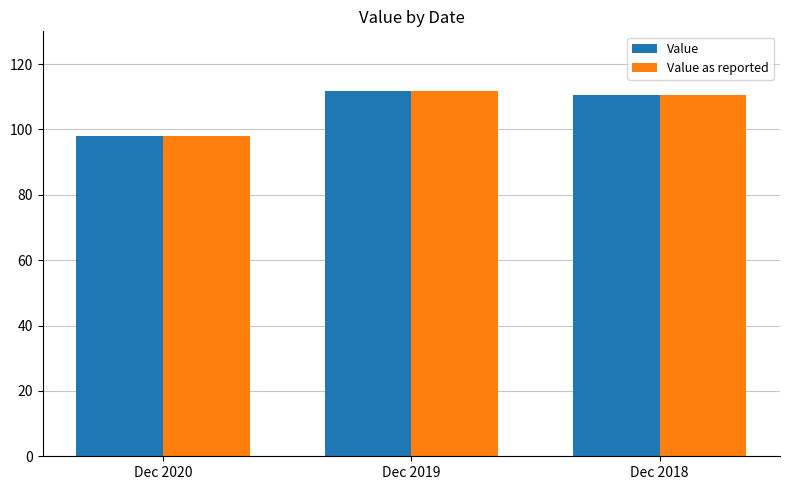

What is the maximum value shown in the chart?

111.7